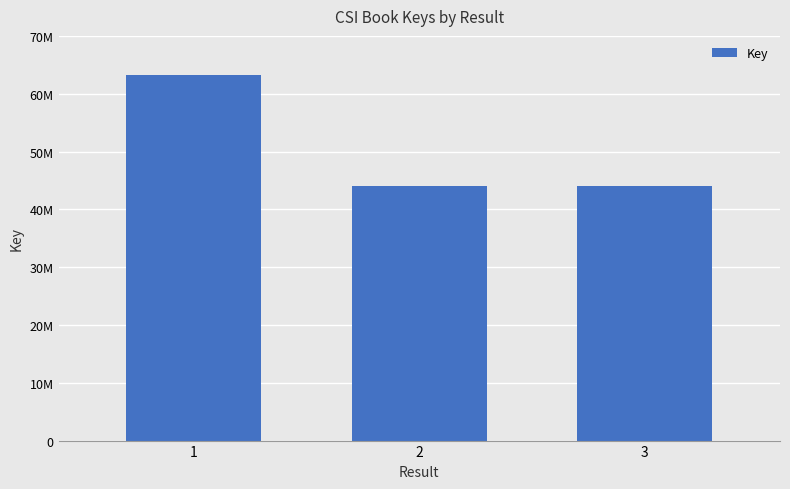

At which category does the chart reach its minimum across all series?

2